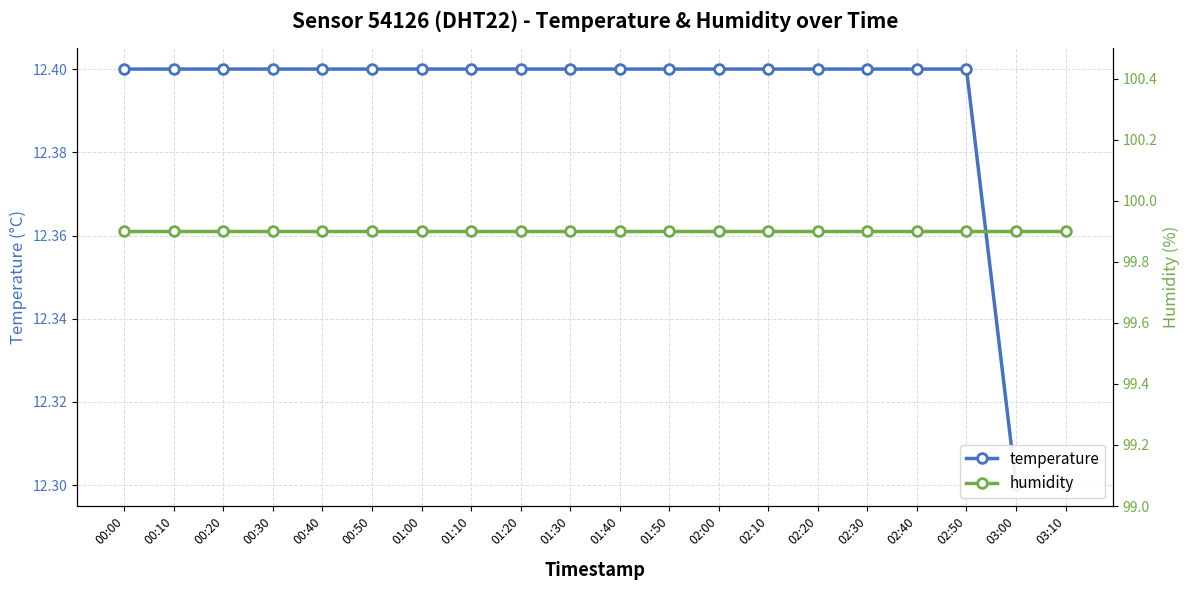

Is this an area chart (filled region under the line)?

No